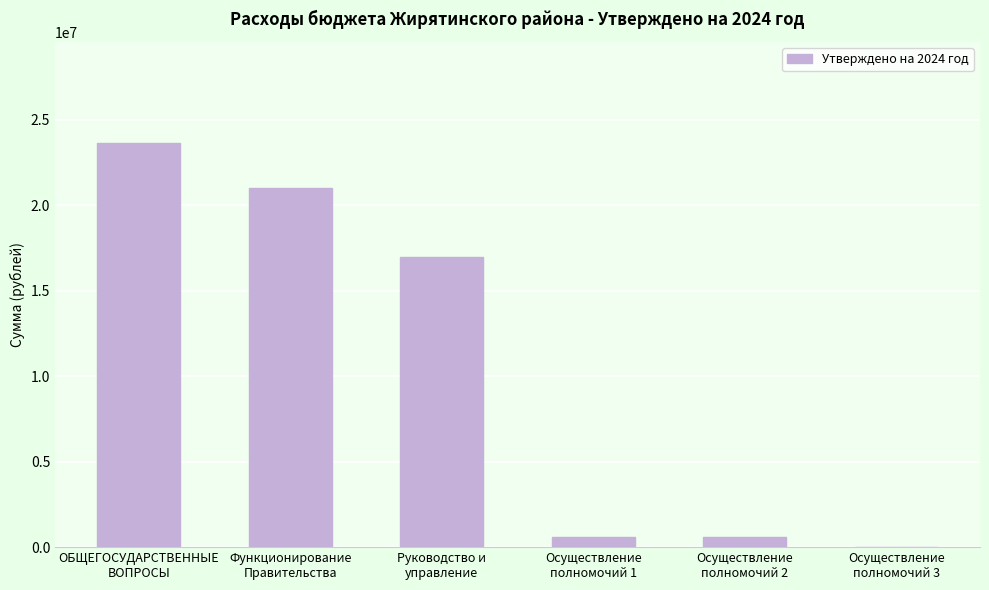

Between Функционирование
Правительства and ОБЩЕГОСУДАРСТВЕННЫЕ
ВОПРОСЫ, which is larger?

ОБЩЕГОСУДАРСТВЕННЫЕ
ВОПРОСЫ